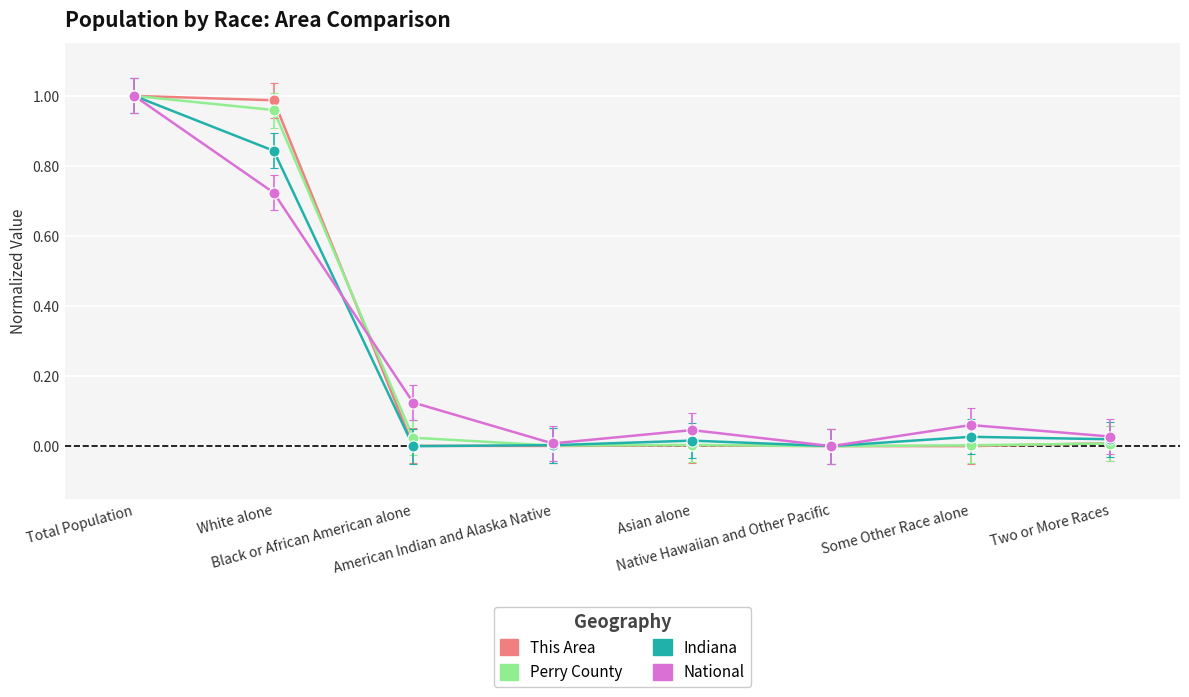

Read the National value at Total Population.

1.0